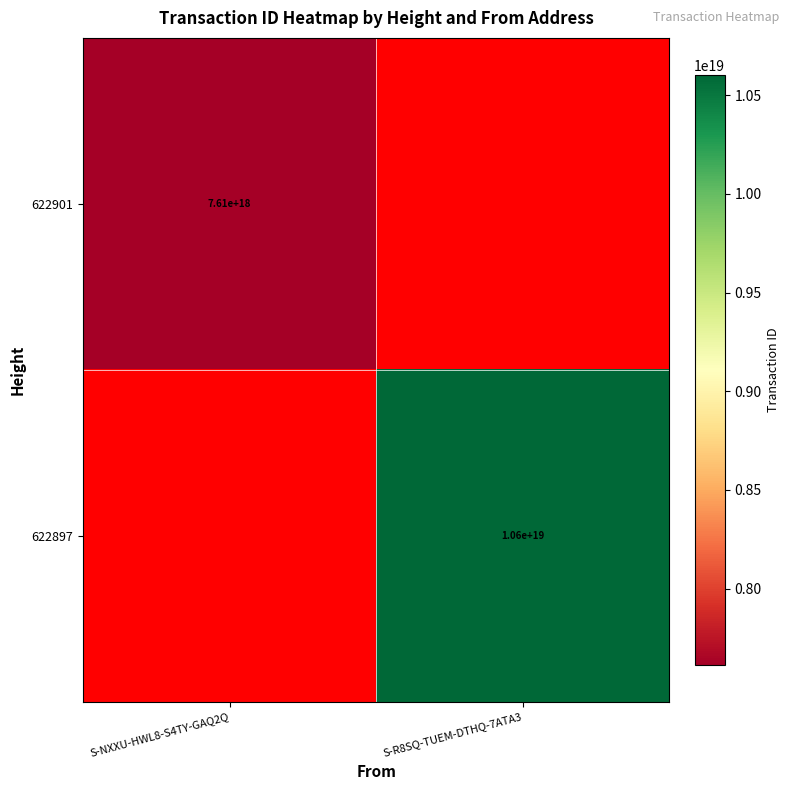

Is the value of 622897 at S-R8SQ-TUEM-DTHQ-7ATA3 greater than the value of 622901 at S-NXXU-HWL8-S4TY-GAQ2Q?

Yes